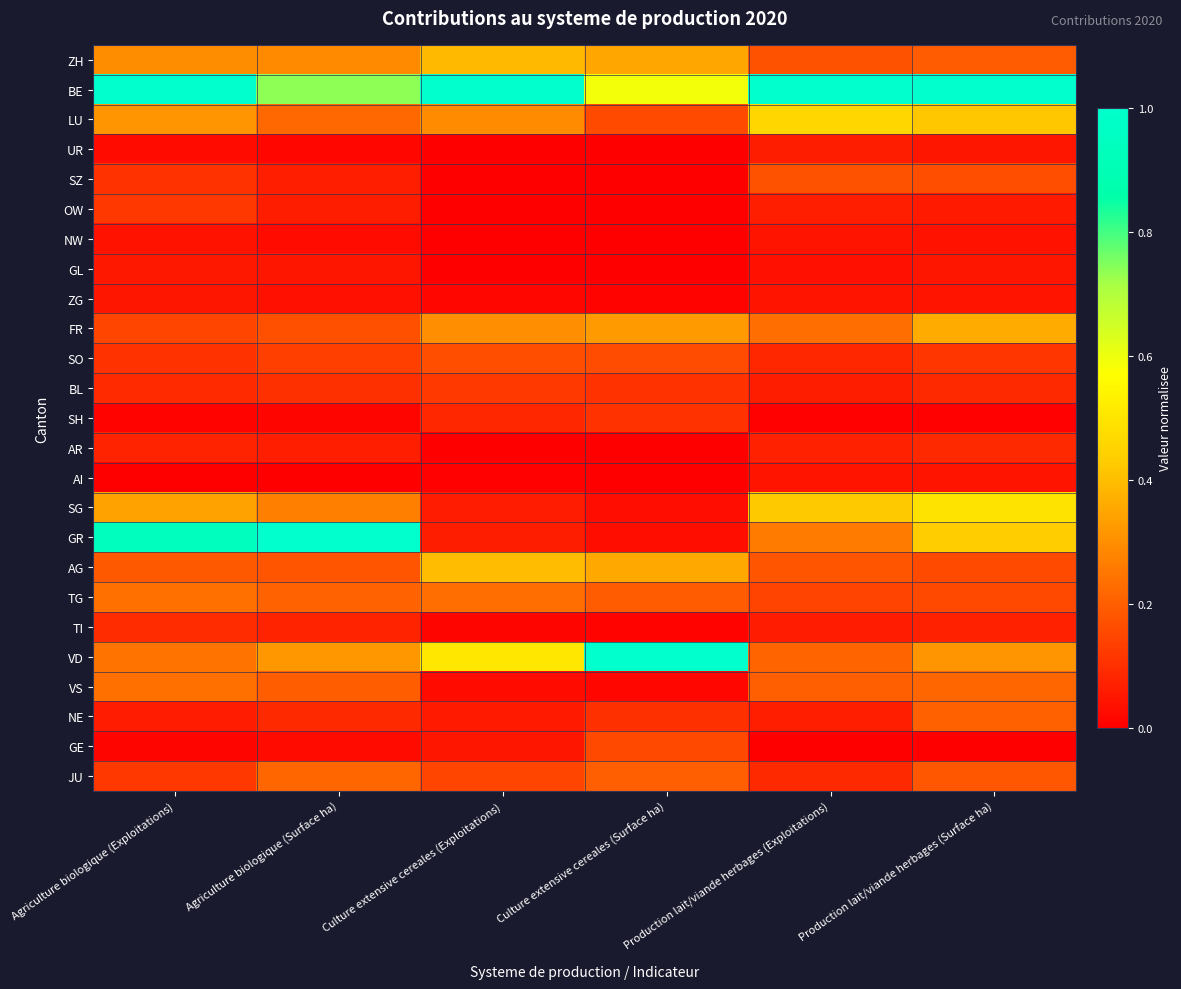

Which series has the largest range (max minus min)?

GR